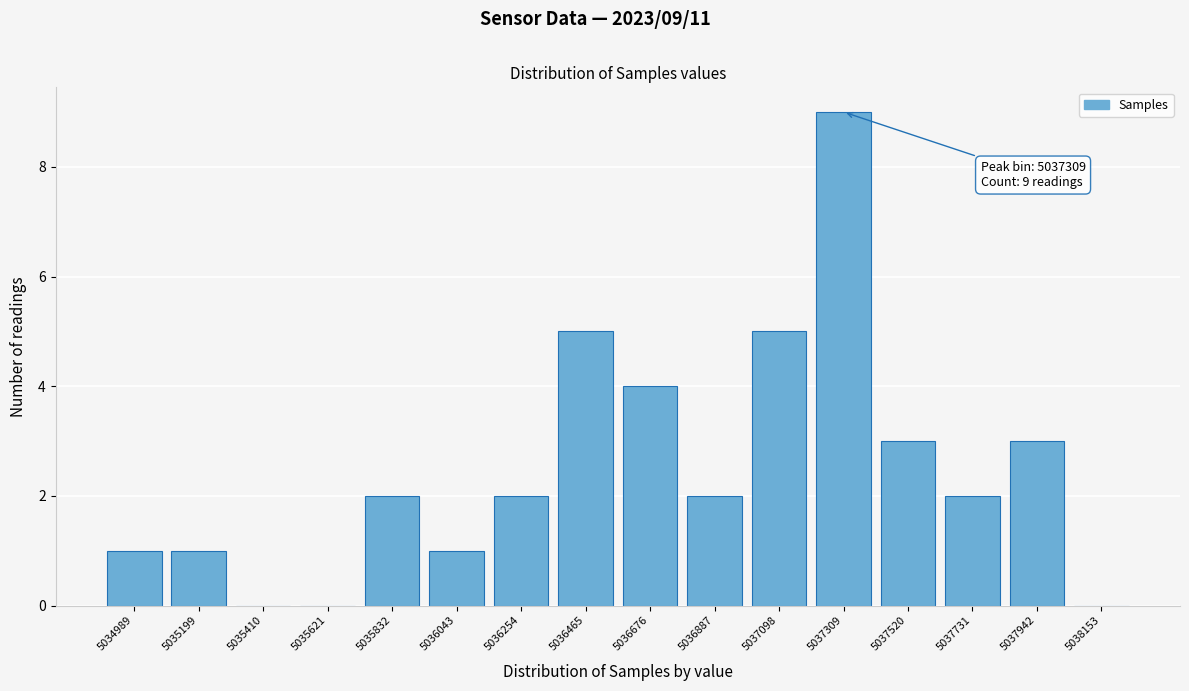

Reading left to right, transcribe all the data shown in this chart.

5034989=1	5035199=1	5035410=0	5035621=0	5035832=2	5036043=1	5036254=2	5036465=5	5036676=4	5036887=2	5037098=5	5037309=9	5037520=3	5037731=2	5037942=3	5038153=0